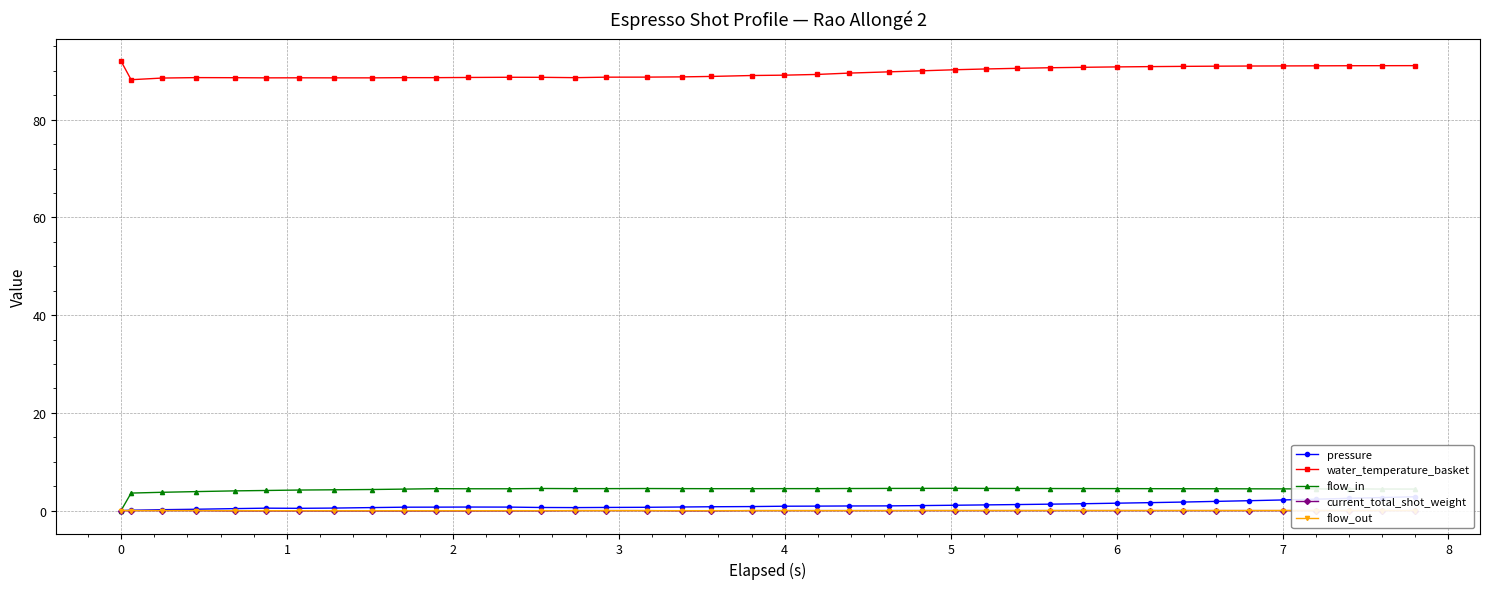

True or false: flow_in has more than 1 interior local peaks.

True